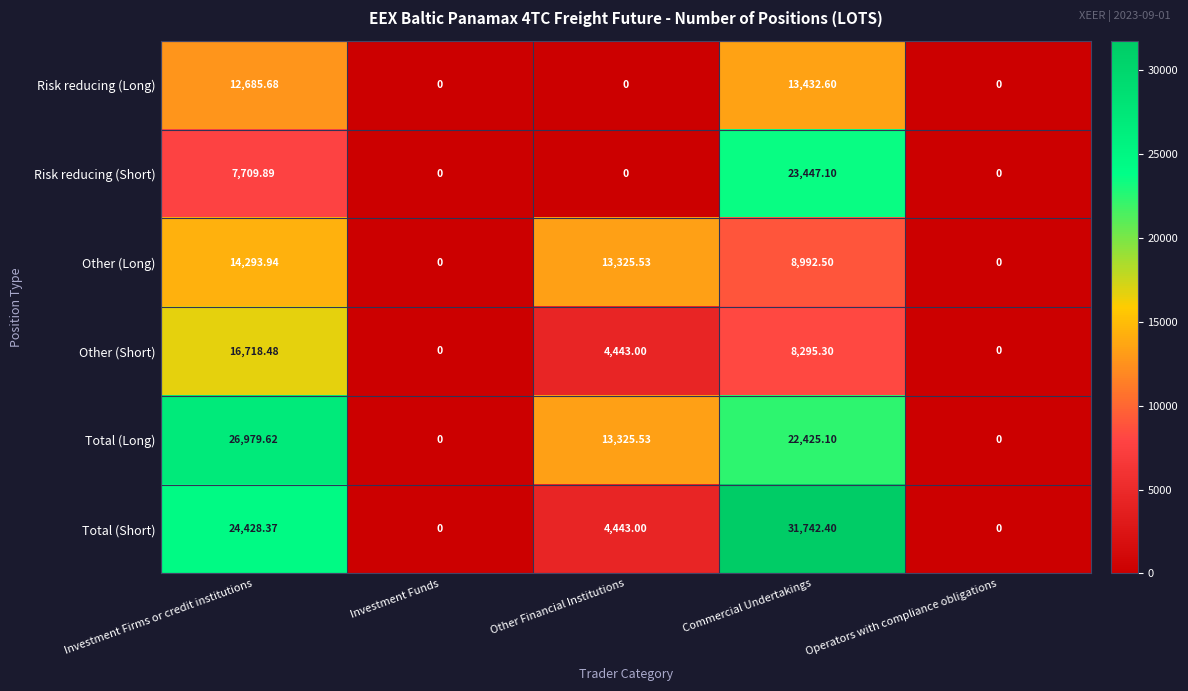

Rank the series by their maximum value, from highest to lowest.

Total (Short), Total (Long), Risk reducing (Short), Other (Short), Other (Long), Risk reducing (Long)